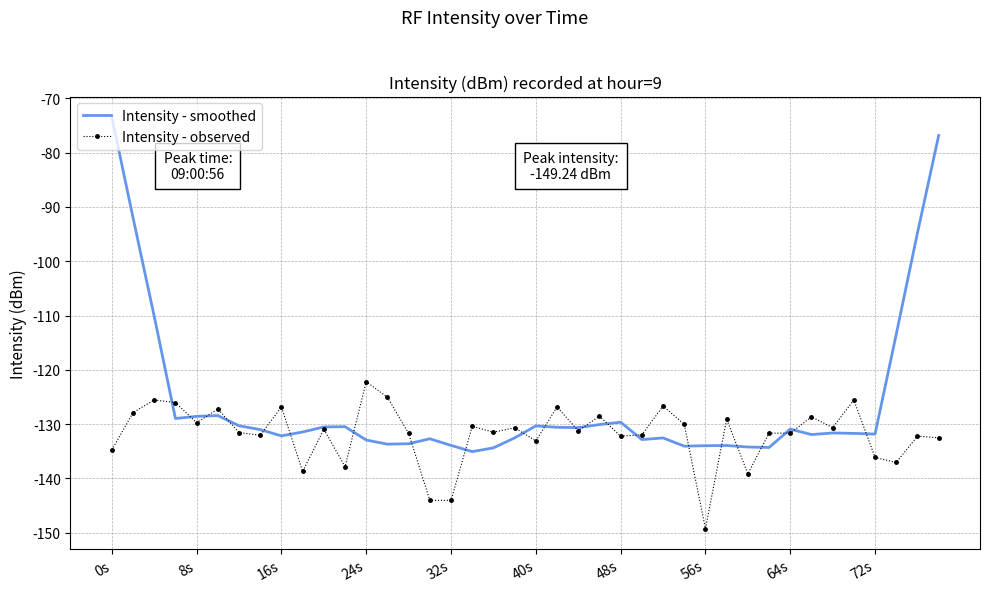

Which series has the largest range (max minus min)?

Intensity - smoothed